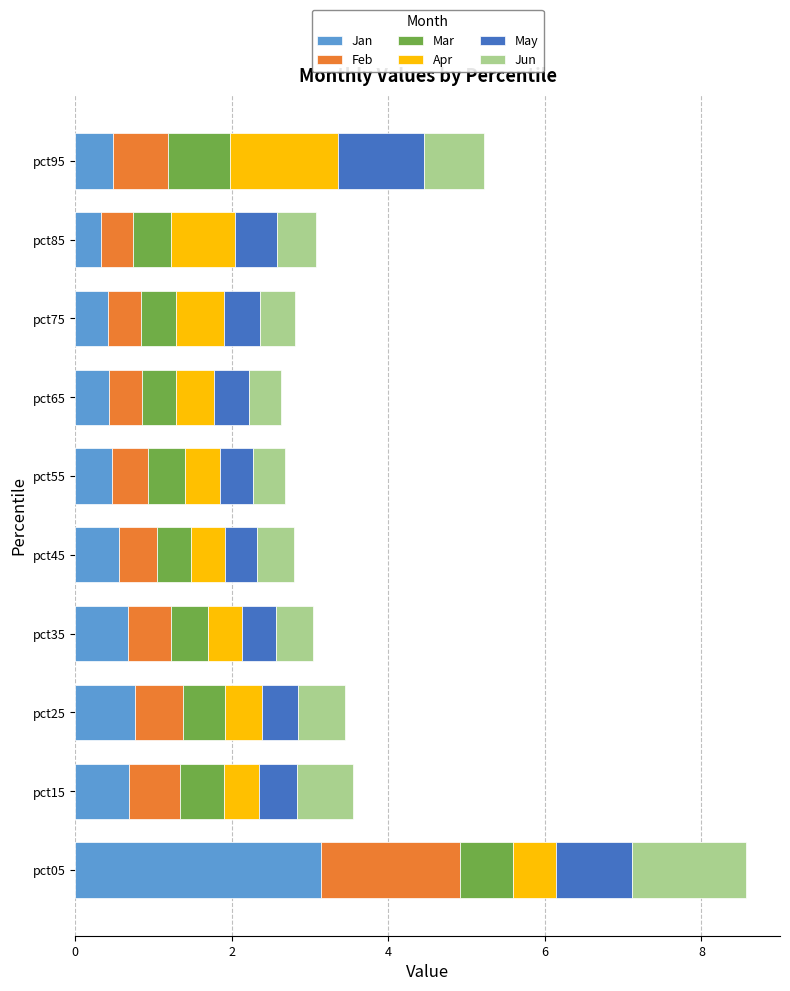

Read the Jan value at pct65.

0.4